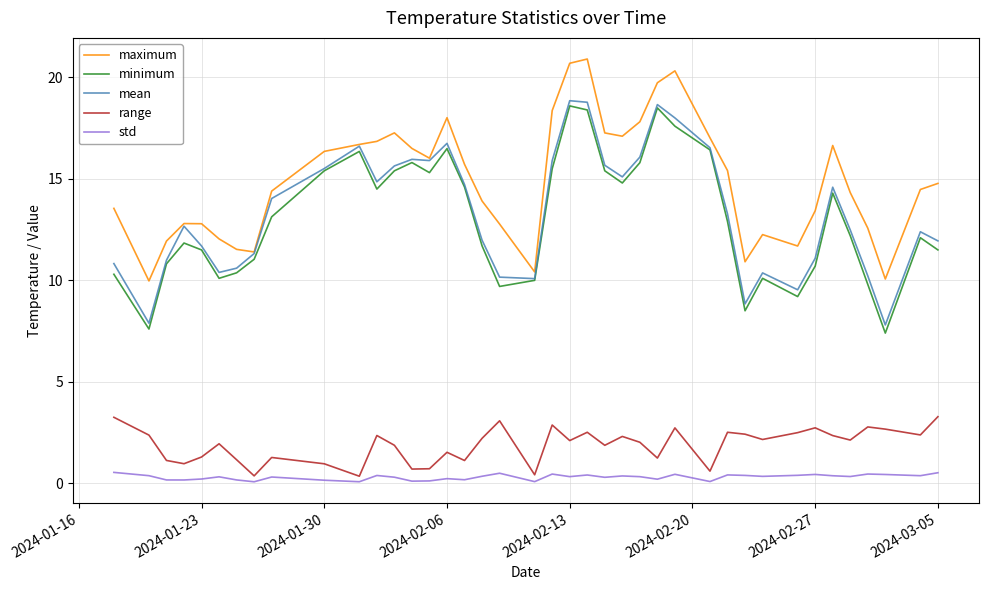

Which series has the largest total across all categories?

maximum